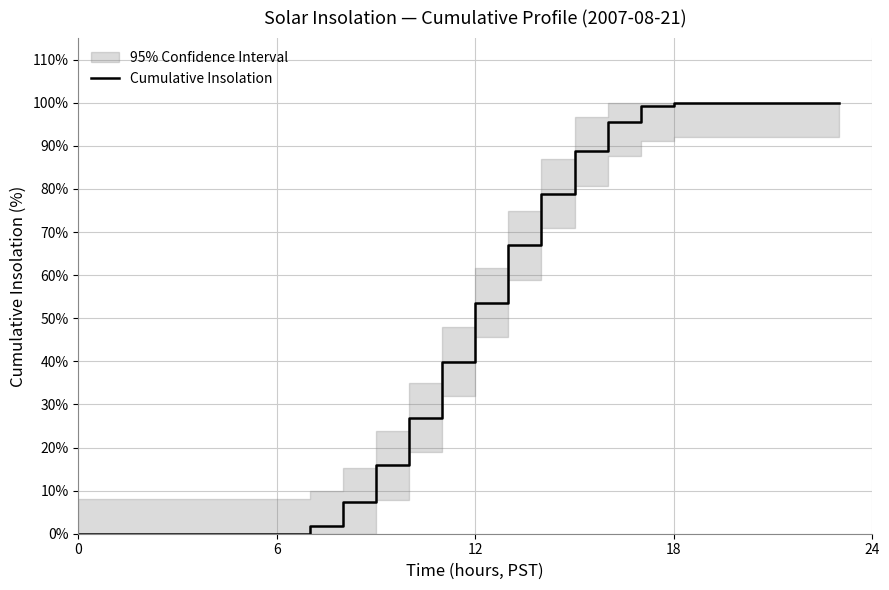

What is the maximum value for Cumulative Insolation?

100.0